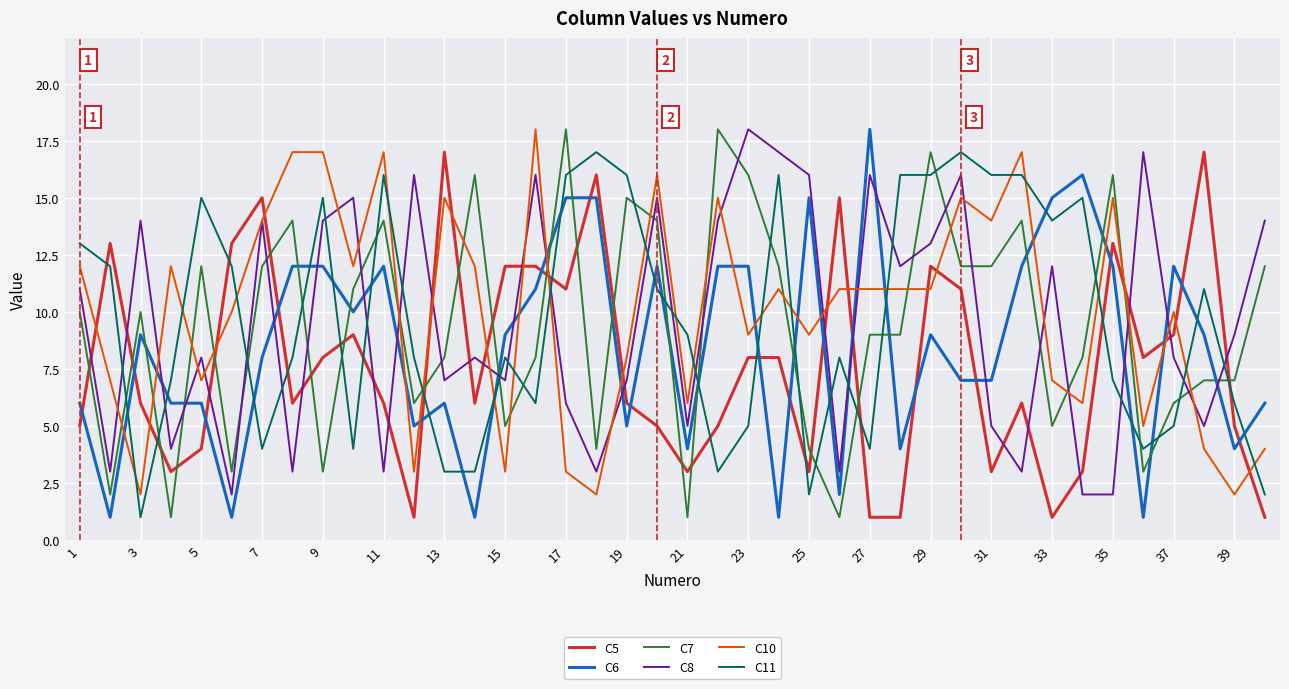

What is the greatest value displayed?

18